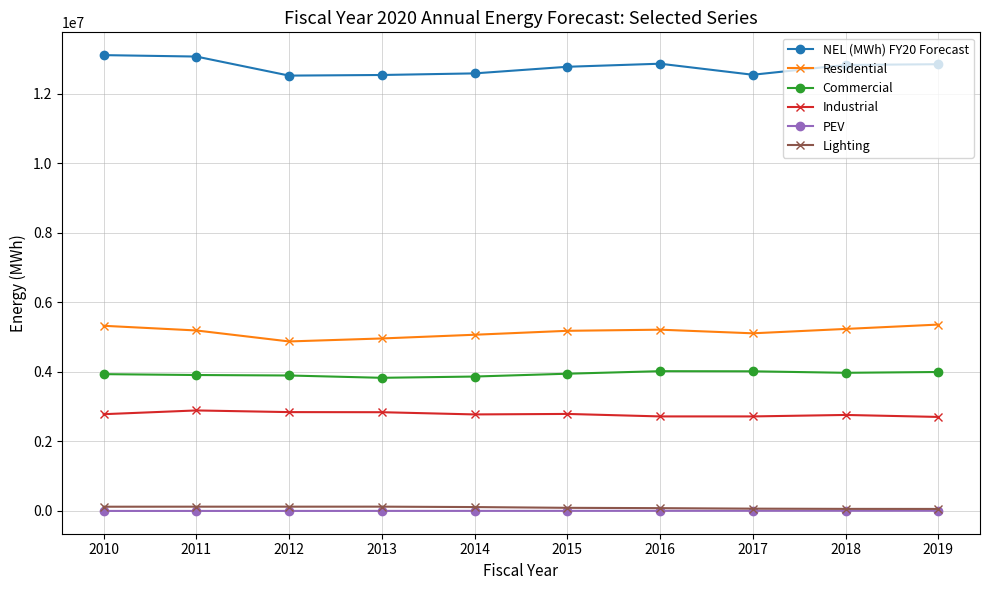

What is the difference between the maximum and second lowest values in the Commercial series?

154389.8